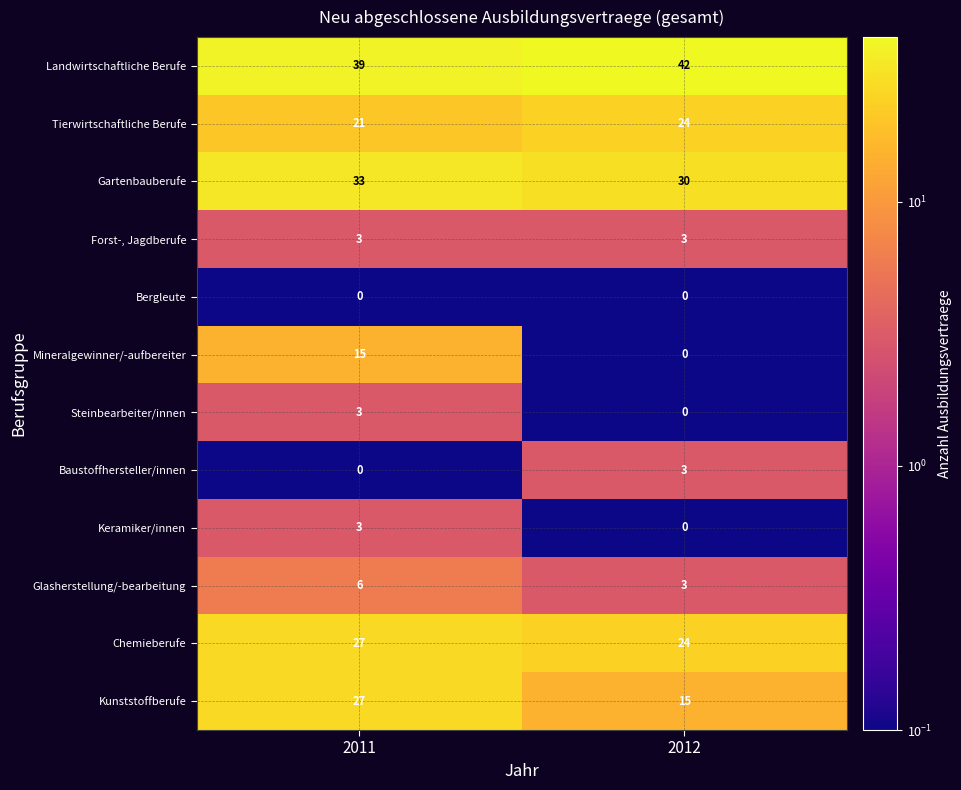

Which category has the highest value across all series?

2012